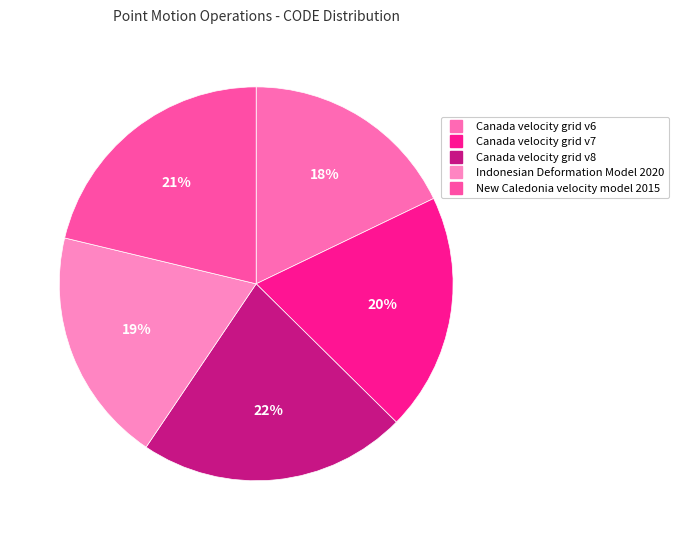

To the nearest percent, what percentage of the pie is Indonesian Deformation Model 2020?

19%